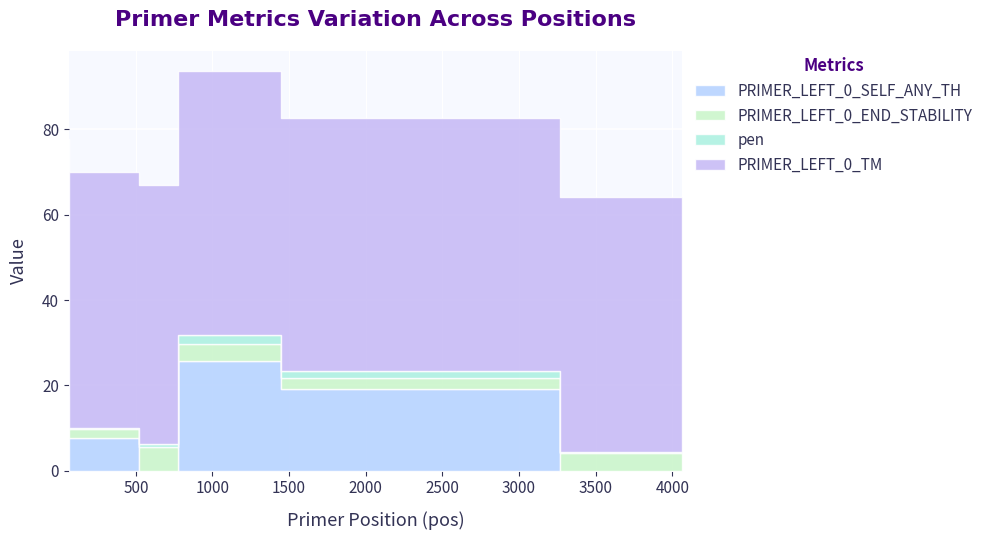

Reading left to right, transcribe all the data shown in this chart.

PRIMER_LEFT_0_SELF_ANY_TH: 62=11.5	518=7.6	519=7.6	777=0.0	1445=25.6	3268=19.2	4066=0.0
PRIMER_LEFT_0_END_STABILITY: 62=6.1	518=2.2	519=1.9	777=5.5	1445=4.2	3268=2.5	4066=4.2
pen: 62=0.0	518=0.1	519=0.1	777=0.7	1445=1.9	3268=1.6	4066=0.1
PRIMER_LEFT_0_TM: 62=60.0	518=59.9	519=59.9	777=60.7	1445=61.9	3268=59.4	4066=59.9